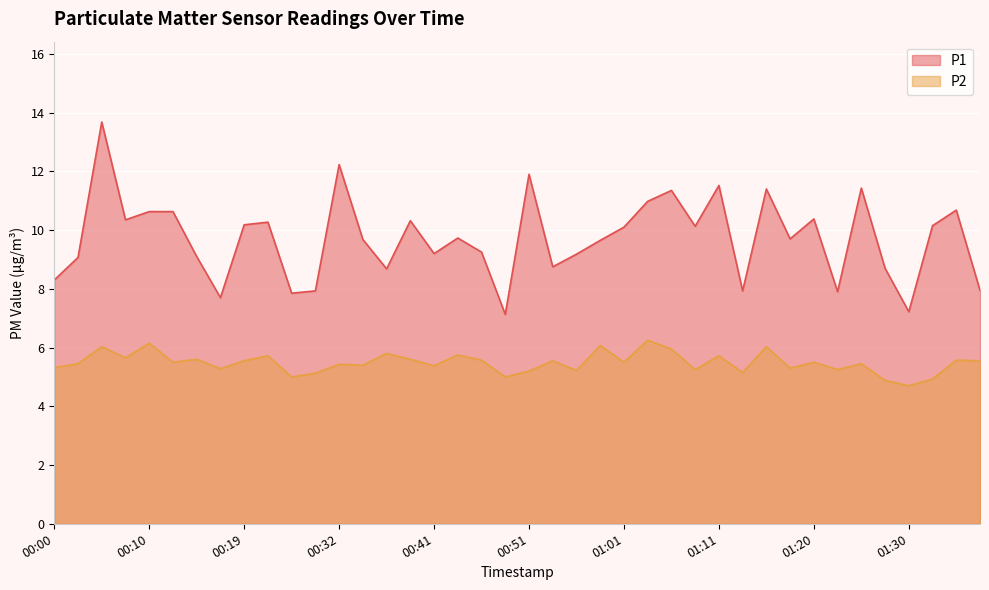

True or false: P1 and P2 cross at least once.

False